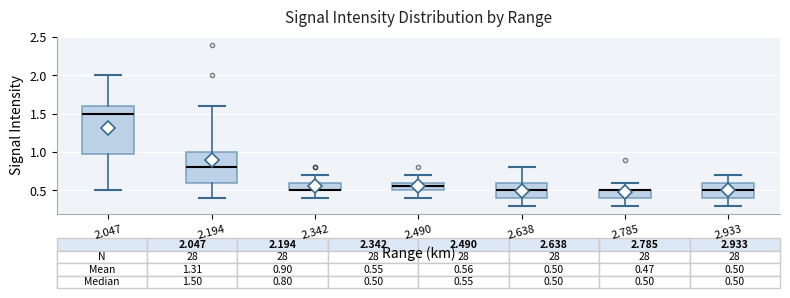

Which box is the tallest, from its lower edge to its upper edge?

2.047